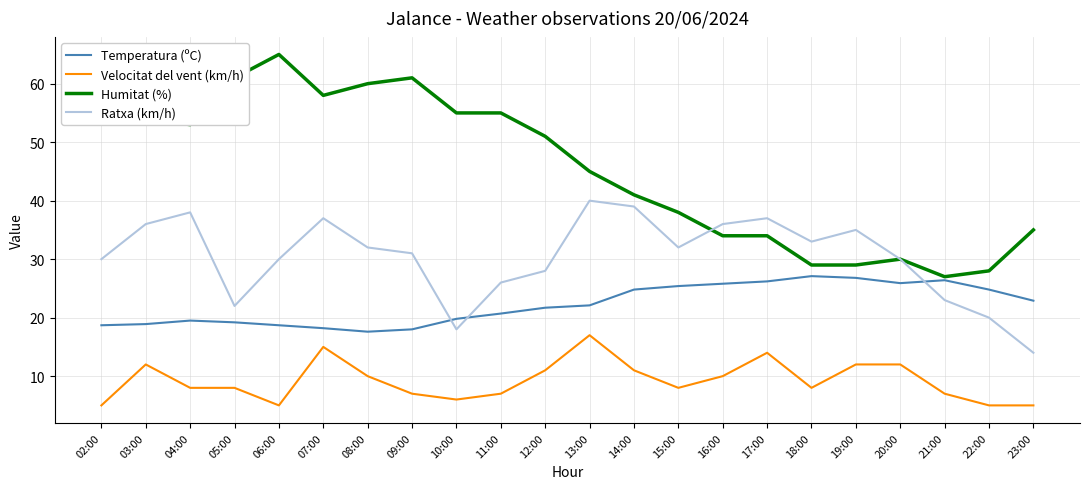

What is the total value across all series at 03:00?

120.9